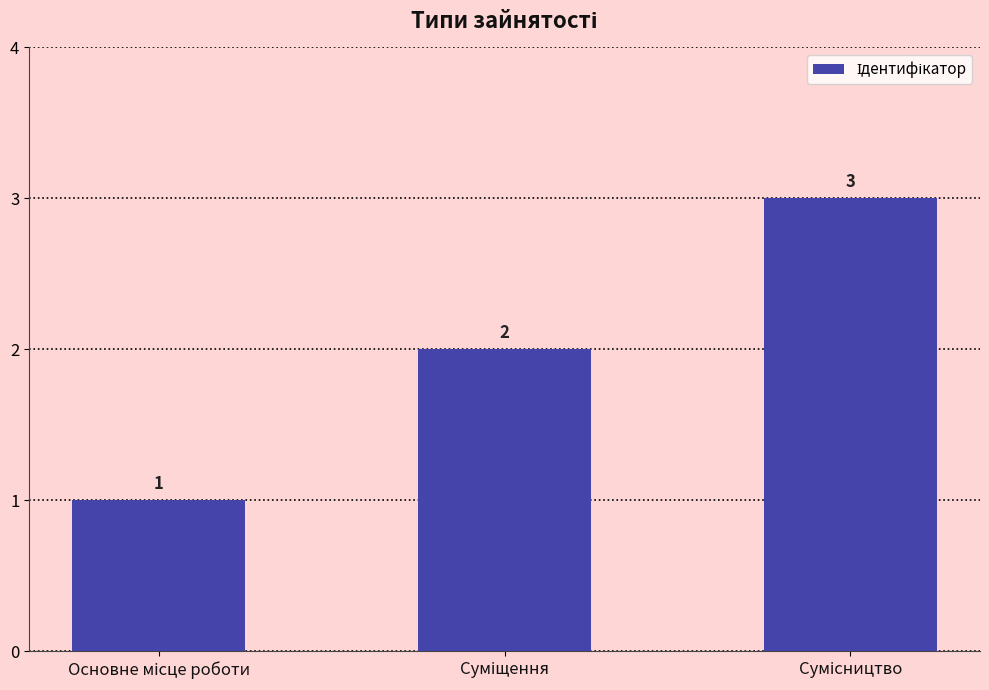

What is the sum of all values?

6